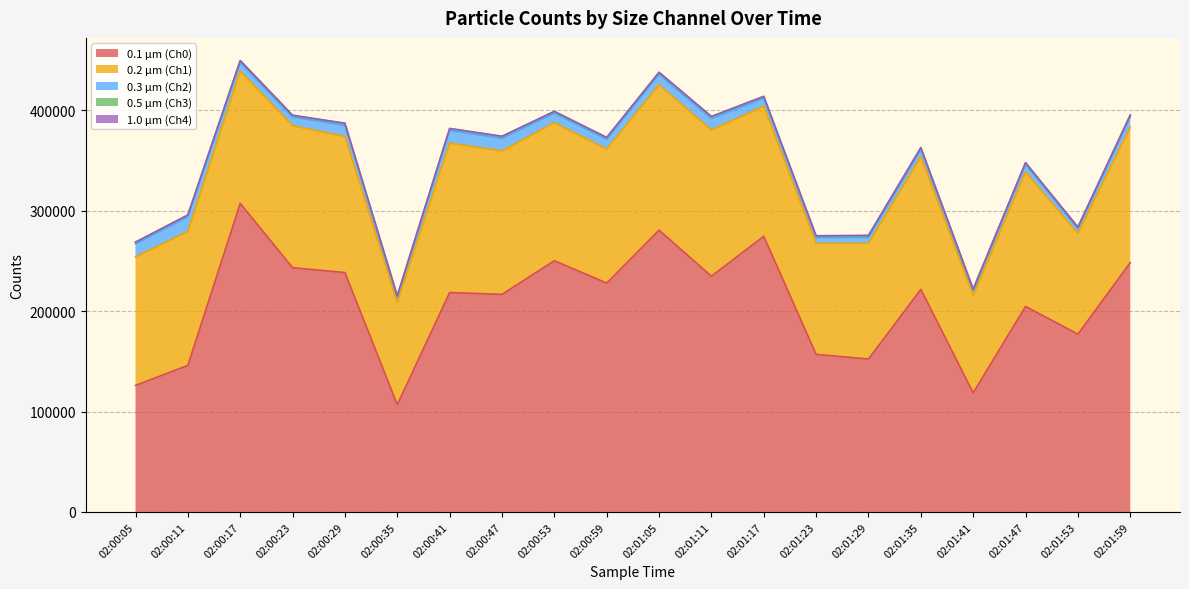

True or false: 0.2 µm (Ch1) and 0.5 µm (Ch3) intersect in this chart.

False